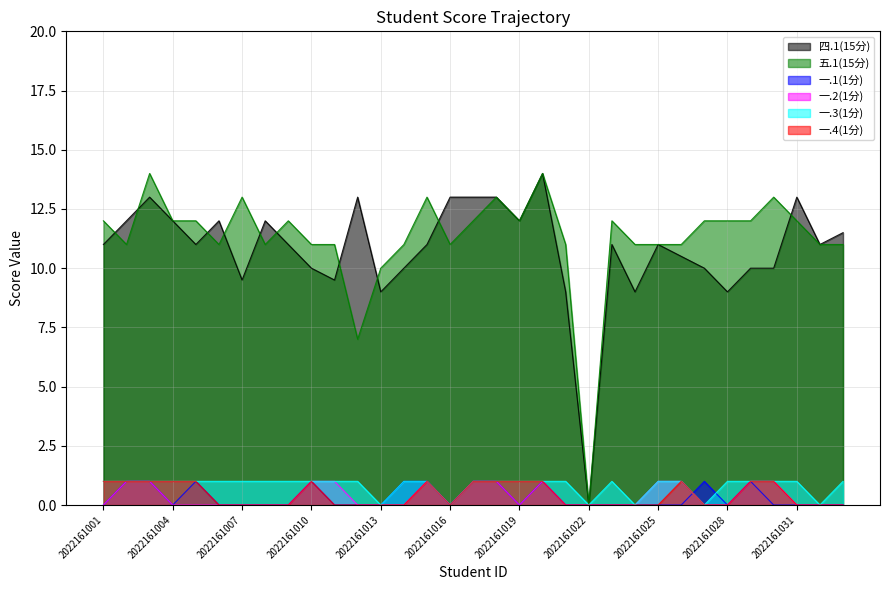

How many lines are shown in the chart?

6